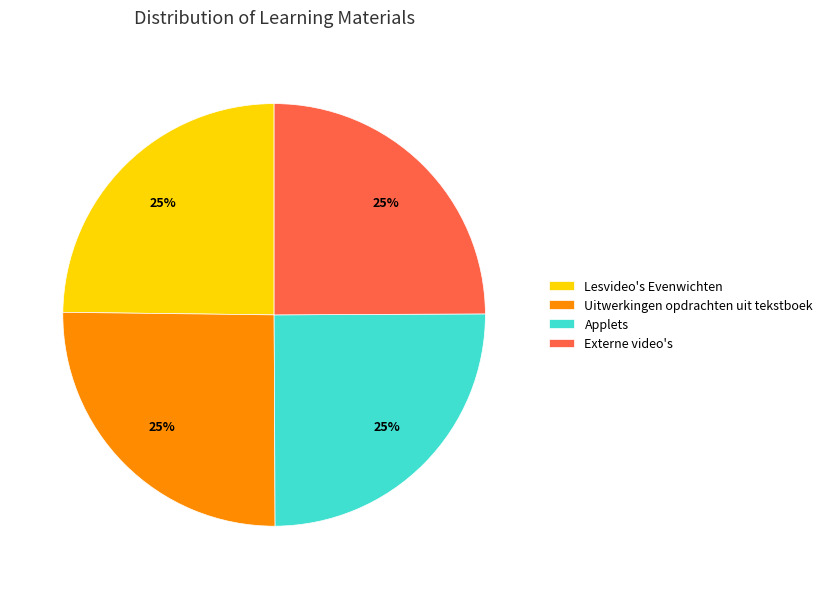

Is there a majority slice in this chart?

No